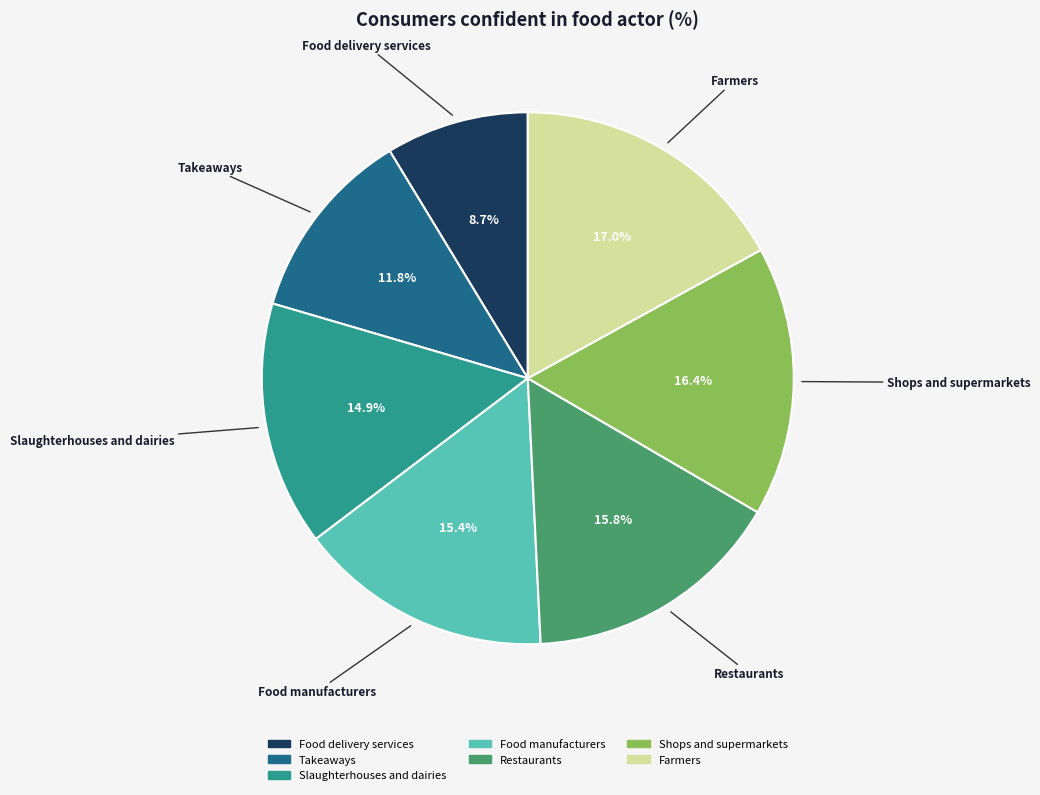

Do Takeaways and Restaurants together represent more than half of the pie?

No